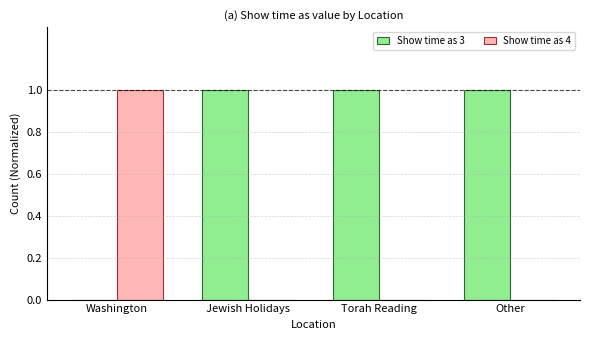

Which series has the largest total across all categories?

Show time as 3